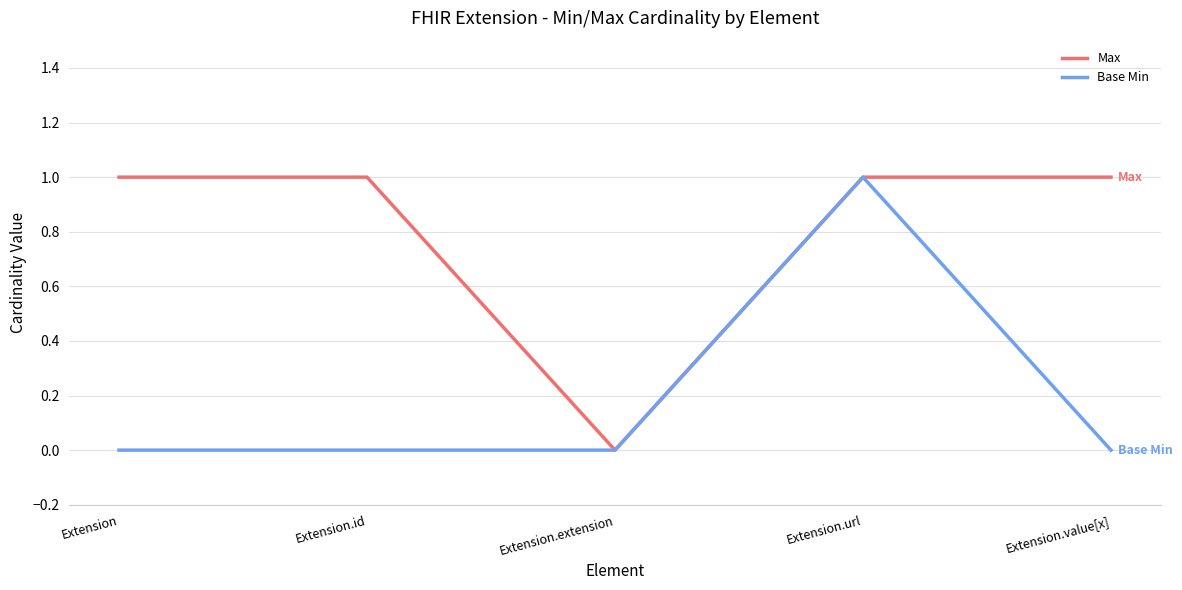

List the series in order of their overall mean, lowest first.

Base Min, Max